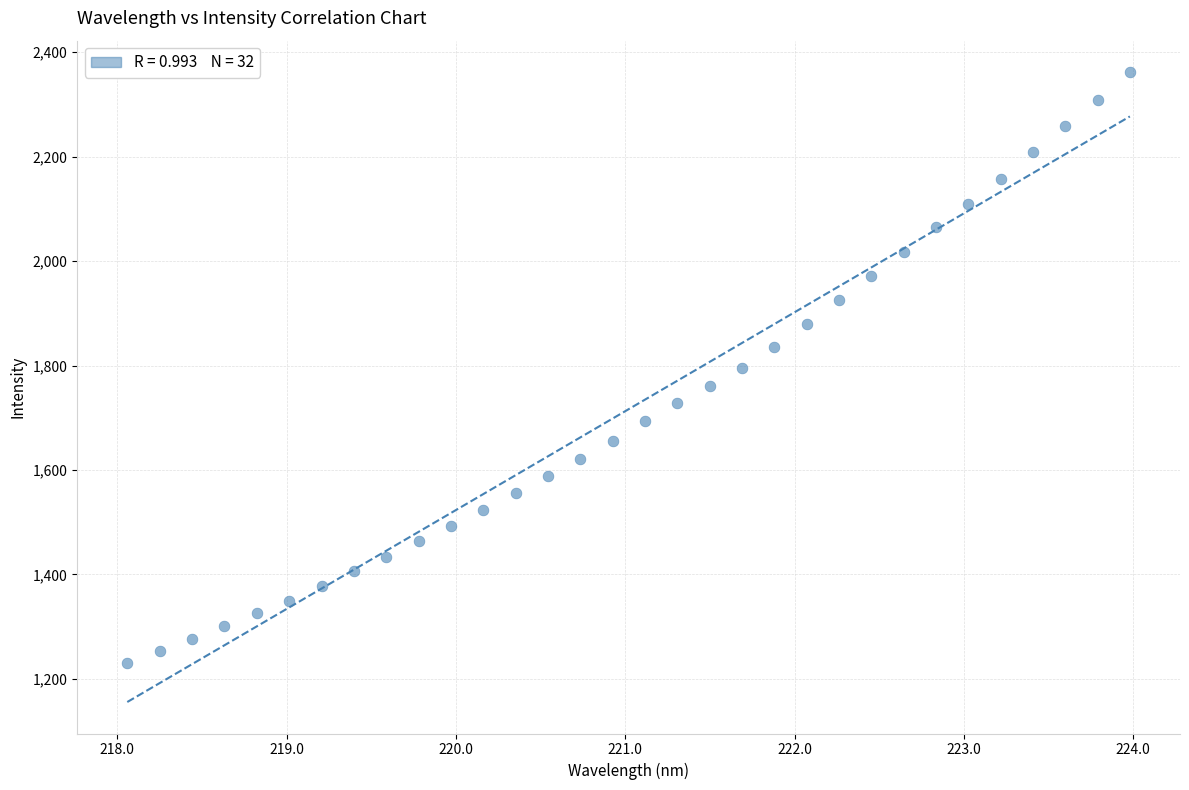

What is the range of X values (max minus min)?

5.9